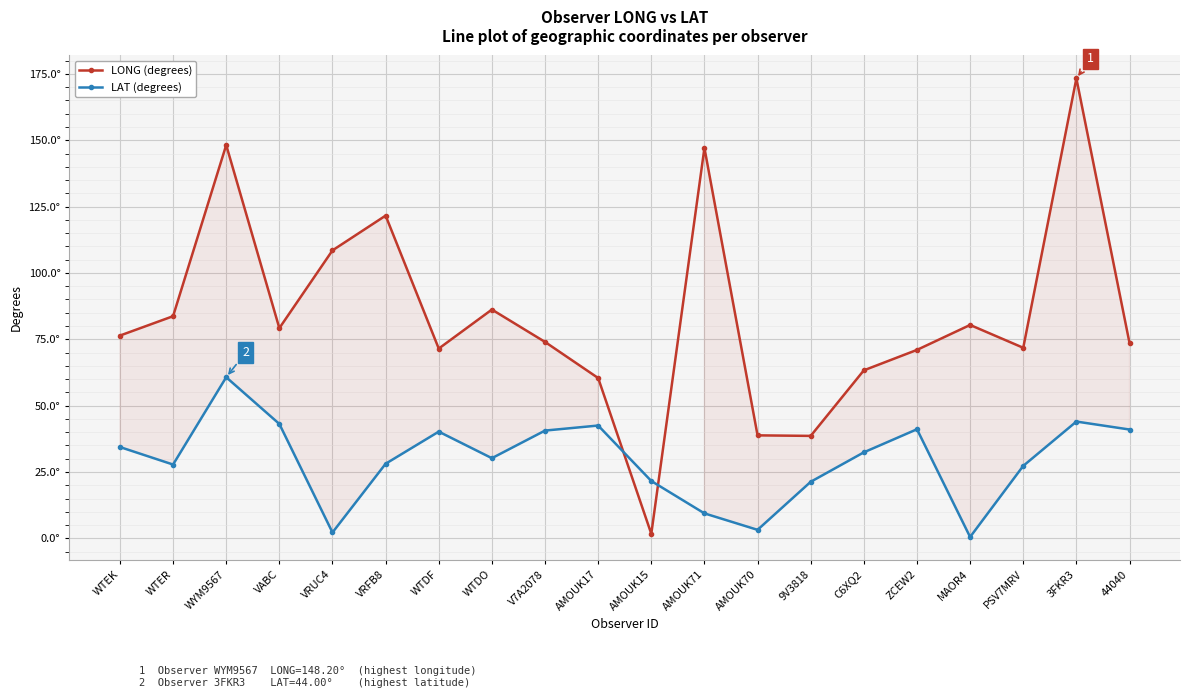

What position from the right is VRUC4?

16